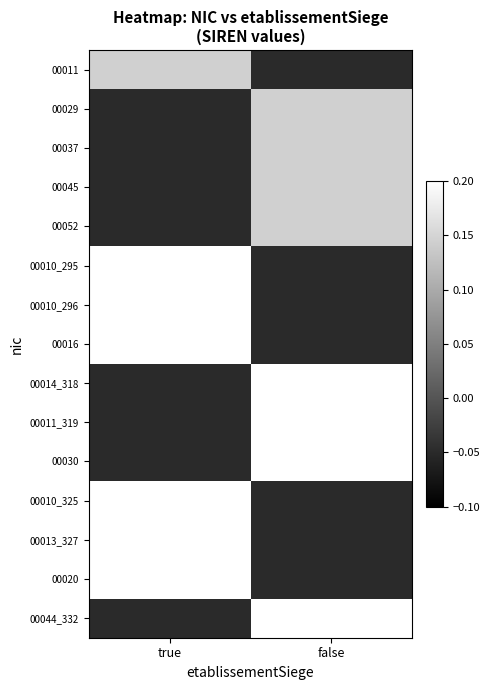

What is the total value across all series at true?

1.2